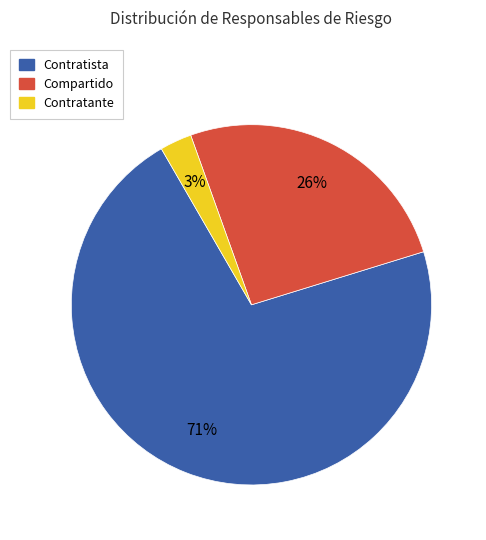

Is there any slice that represents more than half of the pie?

Yes